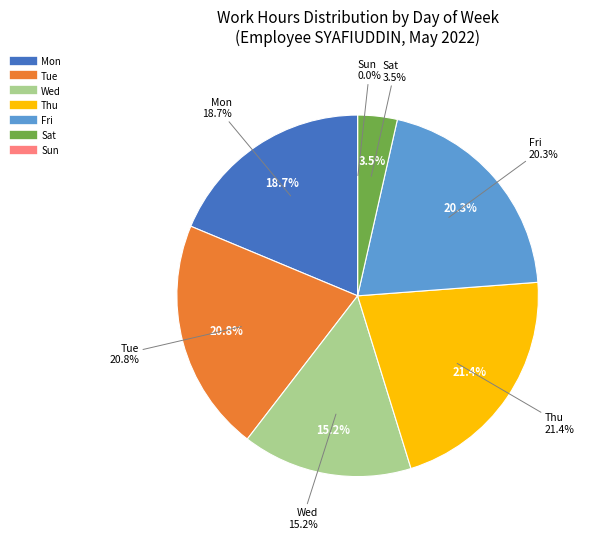

Does Sun account for over 50% of the chart?

No